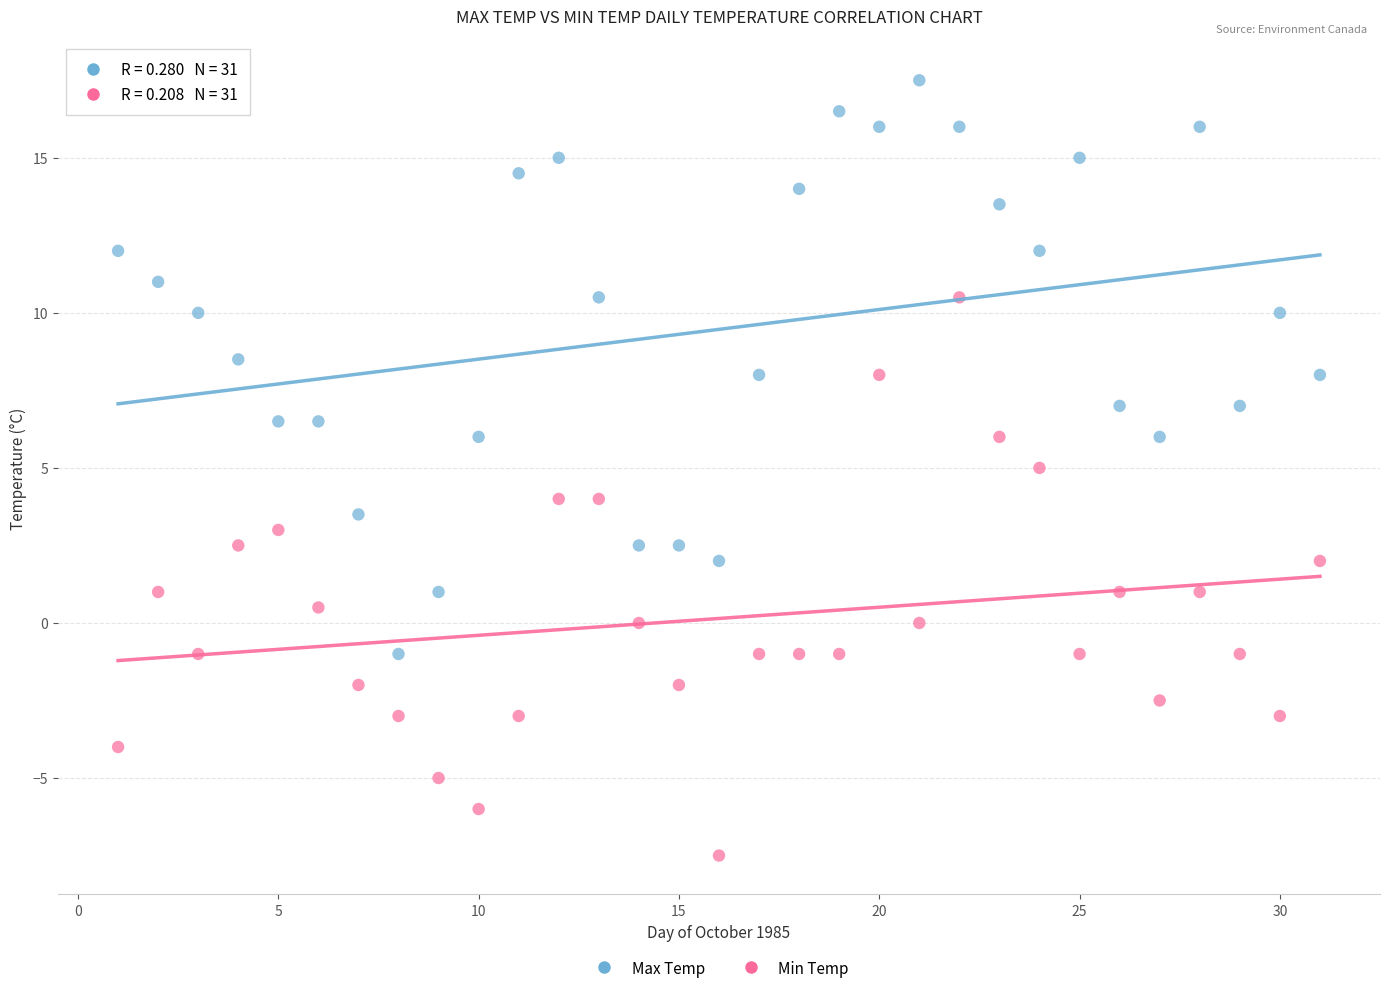

Across all data points, what is the range of Y values (max minus min)?

25.0